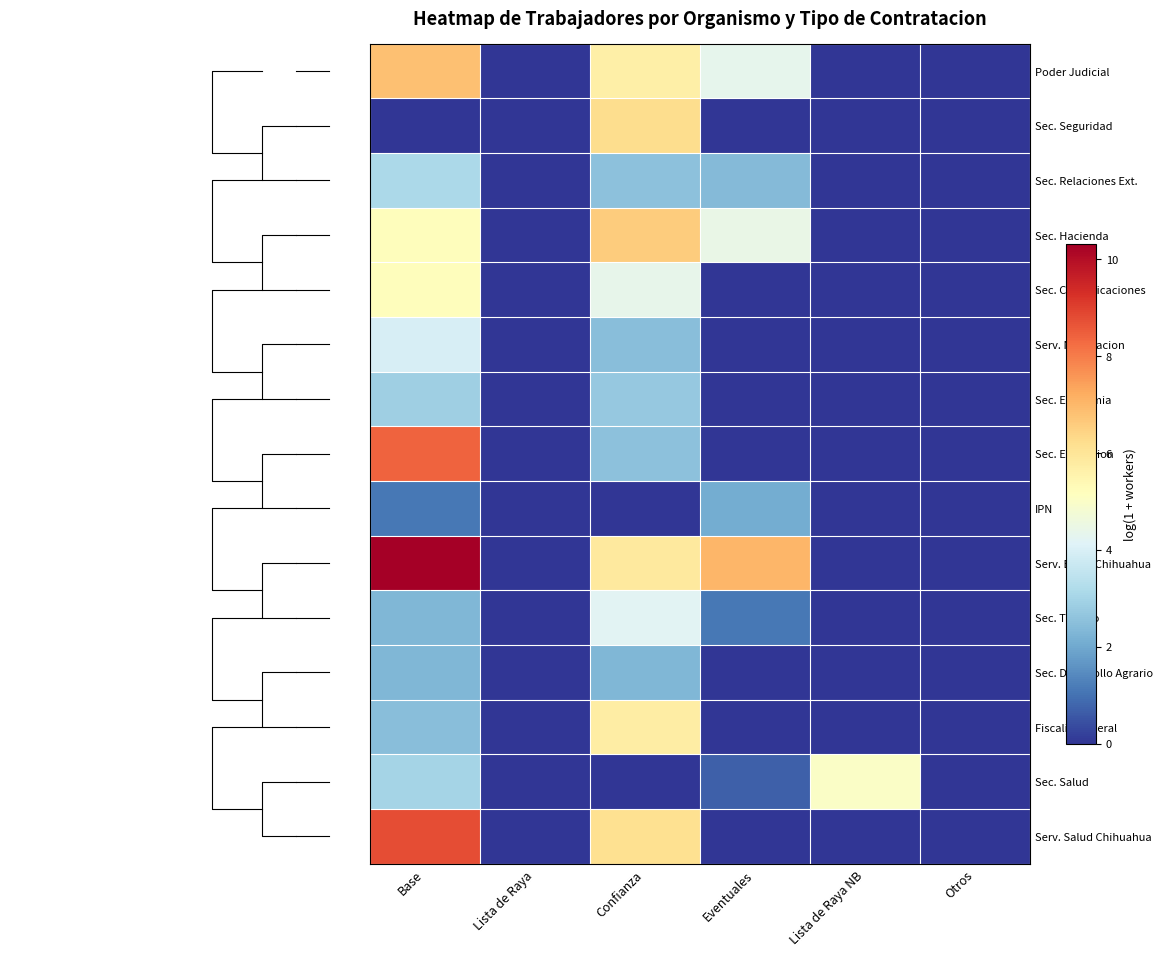

What is the sum of all Sec. Hacienda values?

16.2